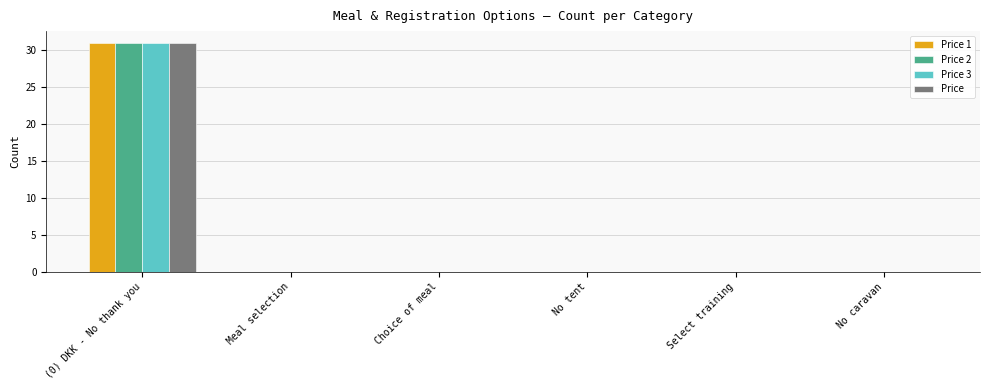

At which category is the sum across all series the highest?

(0) DKK - No thank you